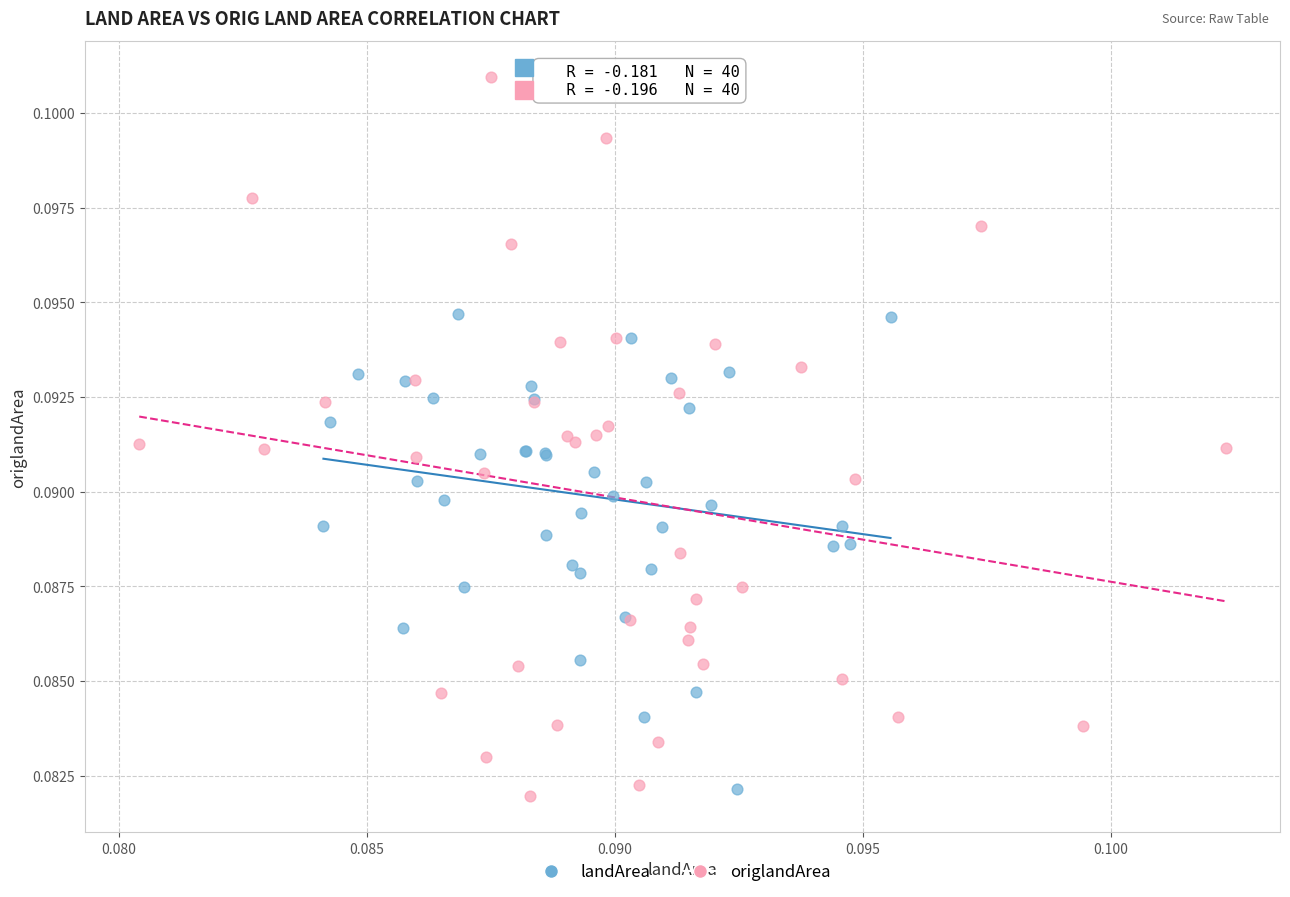

Which series has the widest spread of Y values?

origlandArea